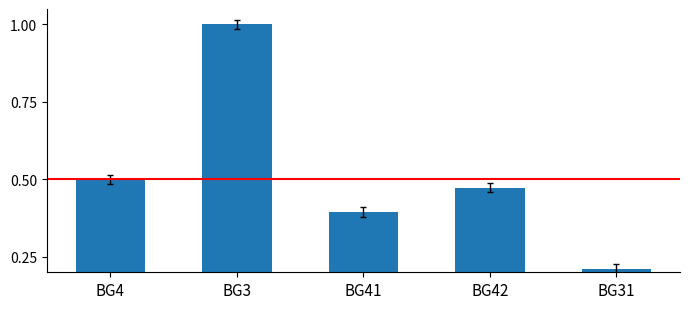

At which category does the chart reach its peak across all series?

BG3